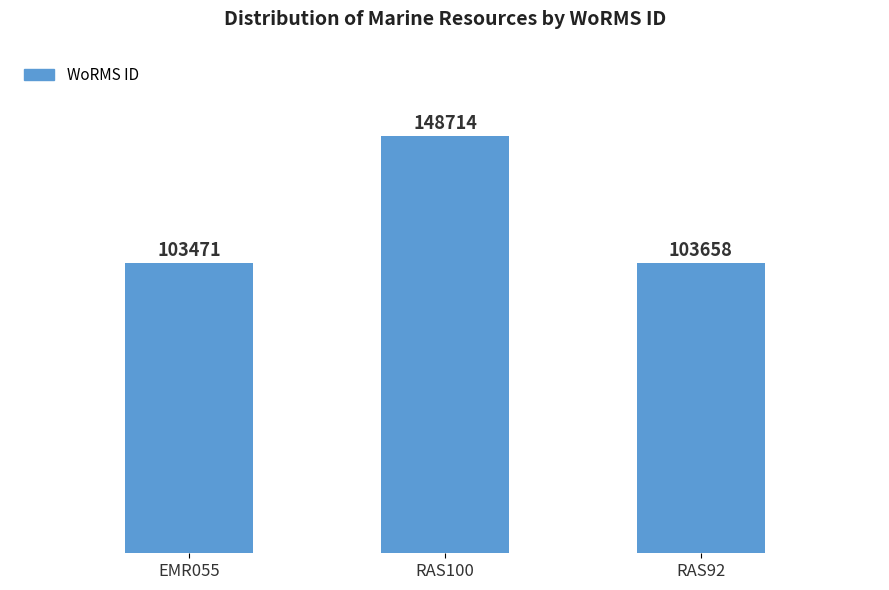

Reading left to right, what are all the values shown in this chart?

EMR055=103471	RAS100=148714	RAS92=103658